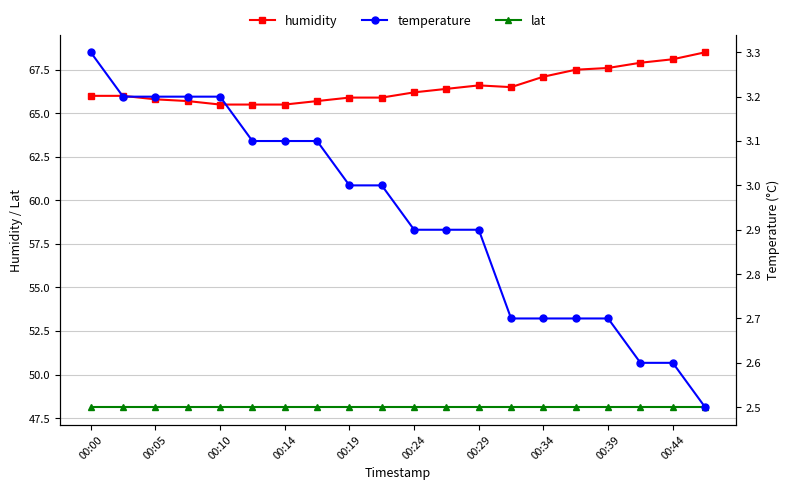

What is the difference between the maximum and minimum values in the temperature series?

0.8